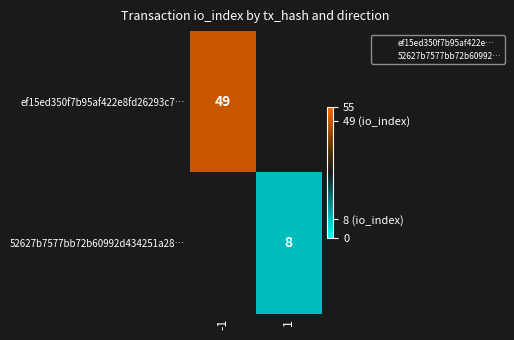

Is the value of 52627b7577bb72b60992d434251a28… at 1 greater than the value of ef15ed350f7b95af422e8fd26293c7… at -1?

No